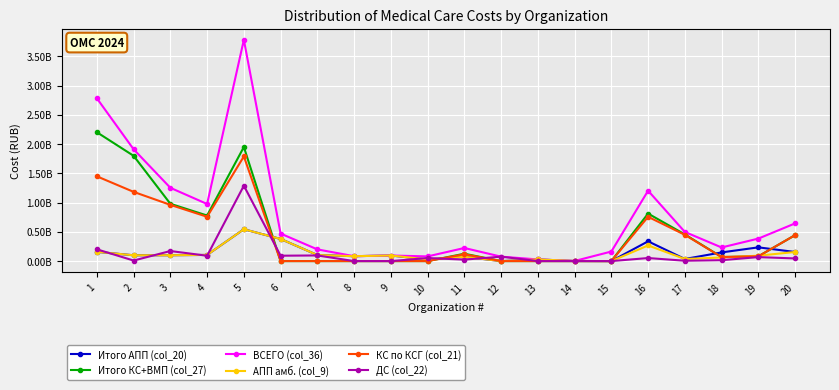

What is the maximum value for КС по КСГ (col_21)?

1788830249.8